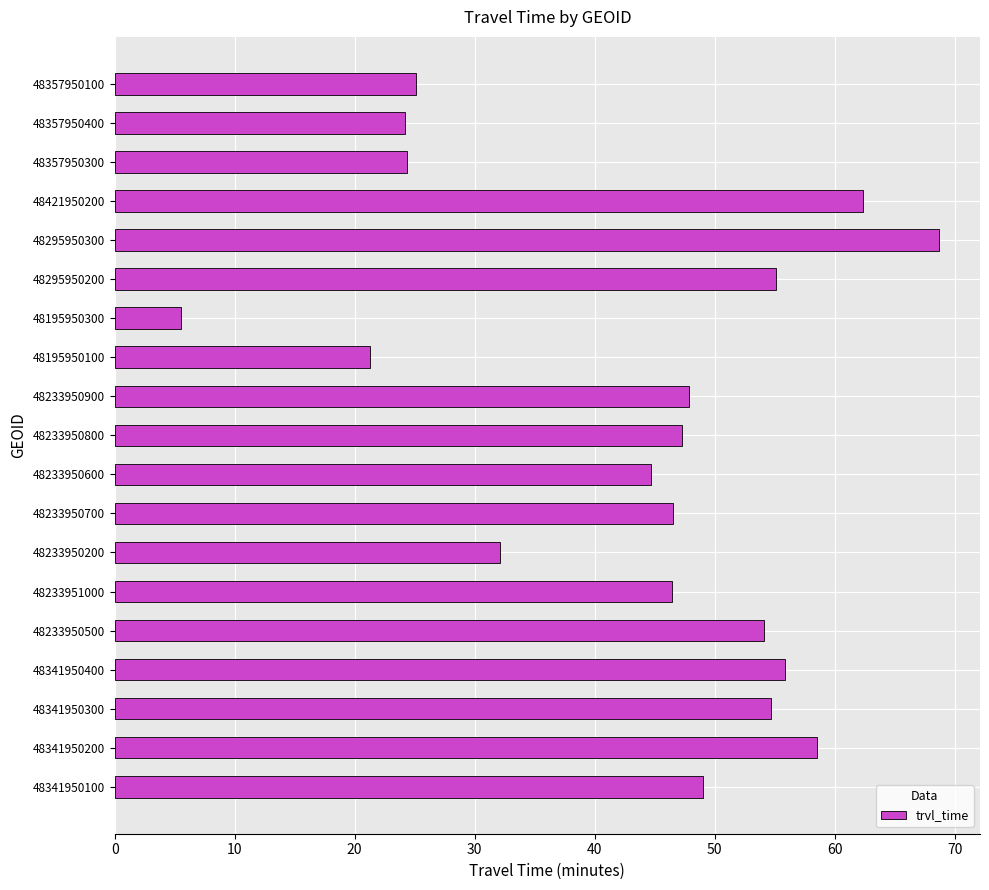

How many data points are less than 47?

9